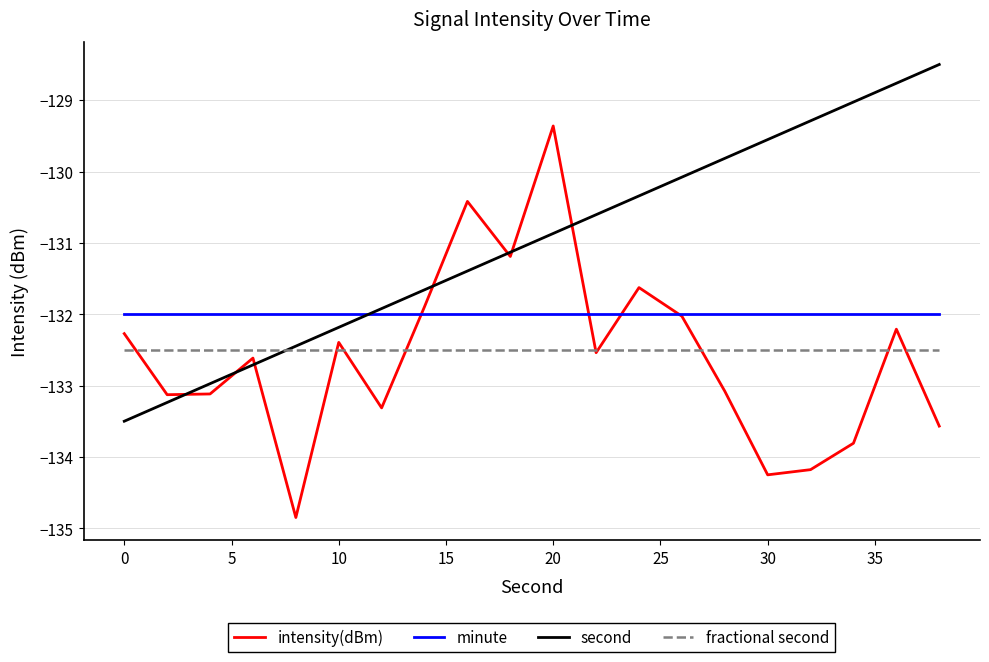

True or false: fractional second and minute intersect in this chart.

False